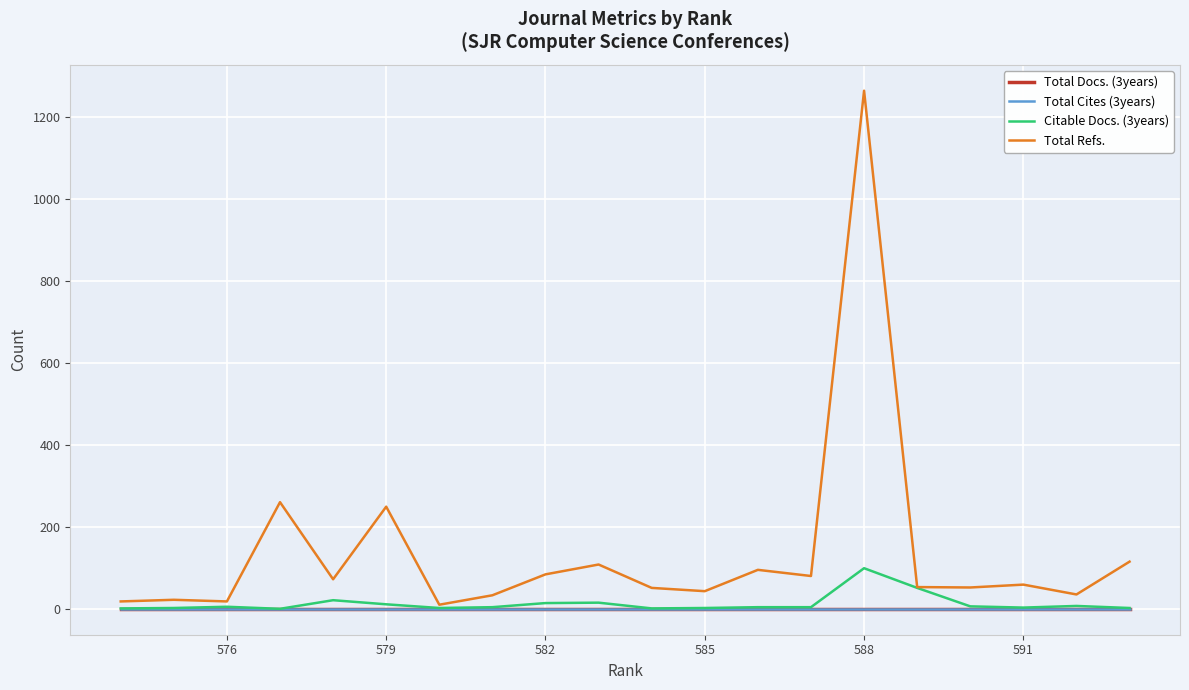

True or false: Total Refs. and Total Docs. (3years) cross at least once.

False